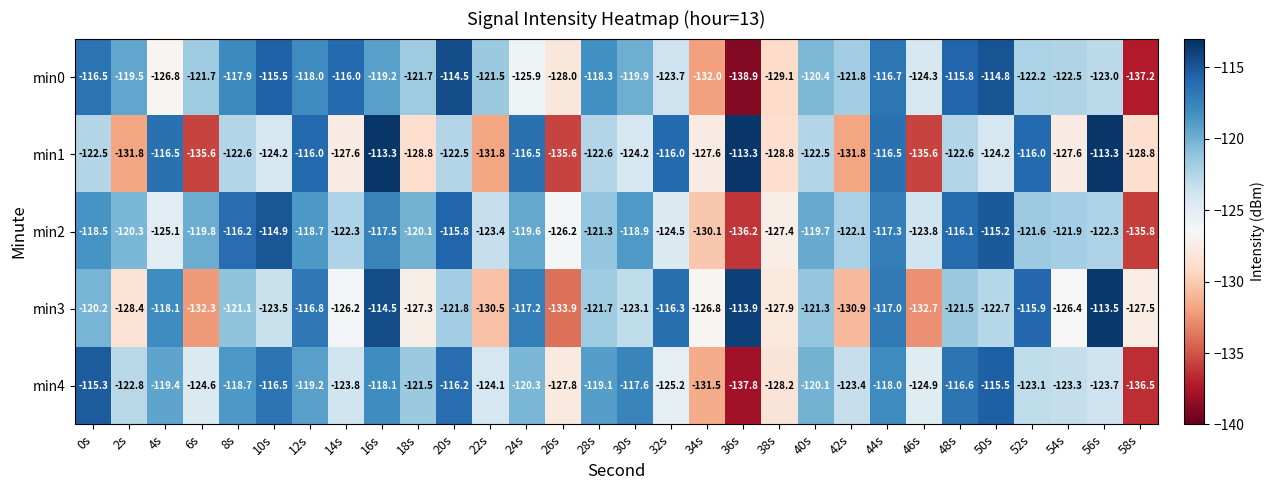

At 36s, list the series in order from largest to smallest.

min1, min3, min2, min4, min0